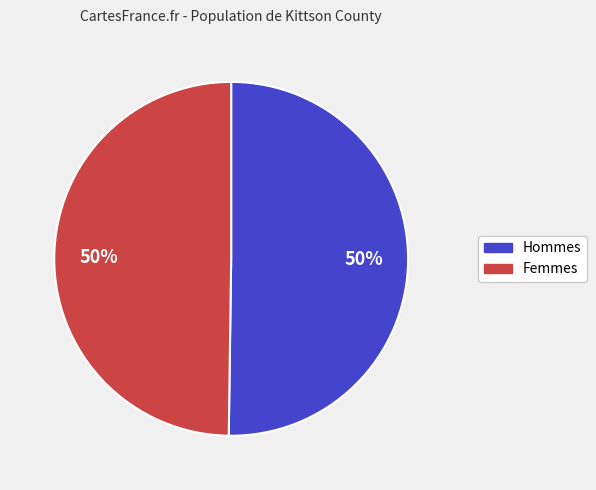

The Femmes slice represents 43% of the pie. True or false?

False